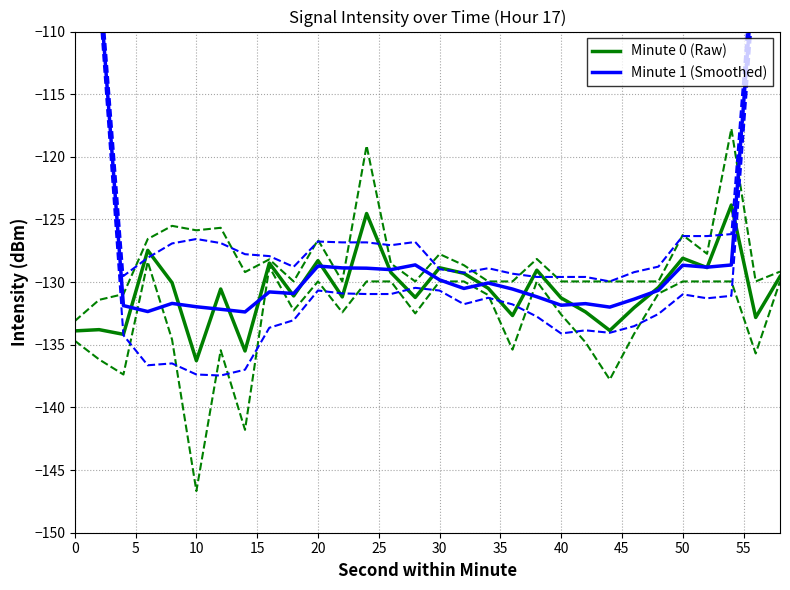

What is the minimum value for Minute 0 (Raw)?

-136.3